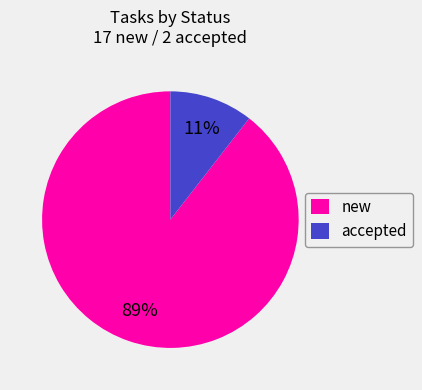

Is the sum of new and accepted greater than half?

Yes